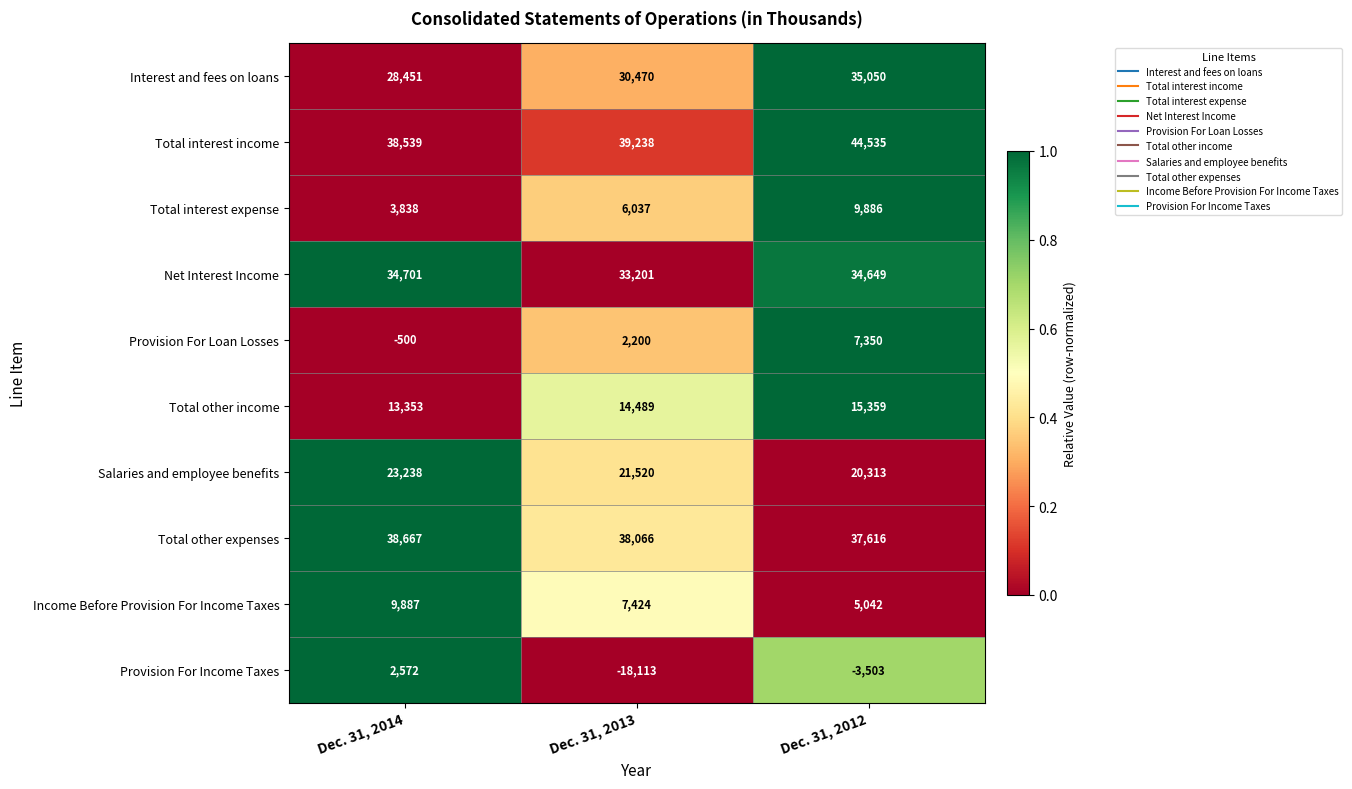

Which category has the lowest value in the Provision For Loan Losses series?

Dec. 31, 2014